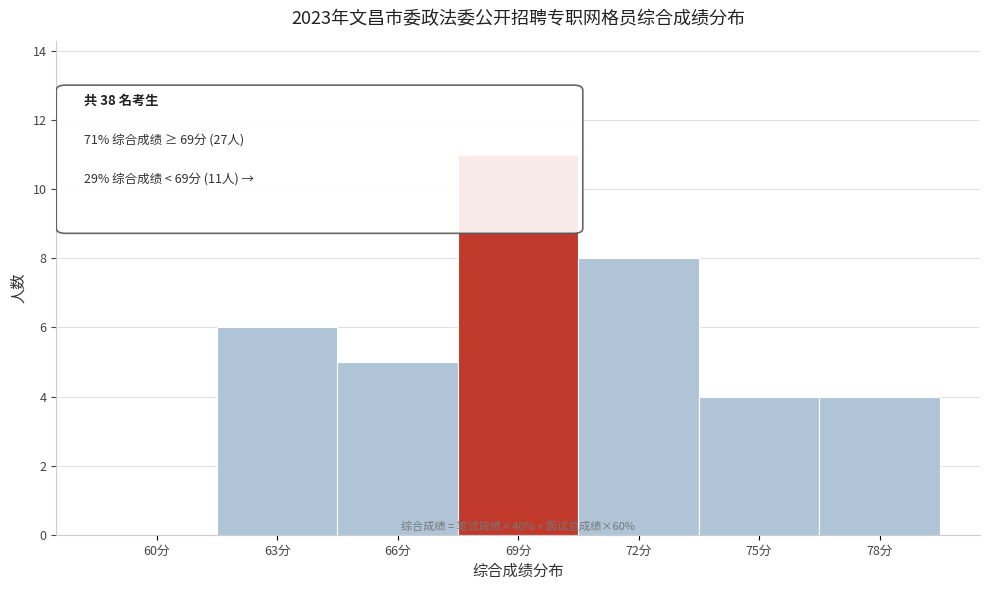

Reading left to right, list all the values displayed in this chart.

60分=0	63分=6	66分=5	69分=11	72分=8	75分=4	78分=4